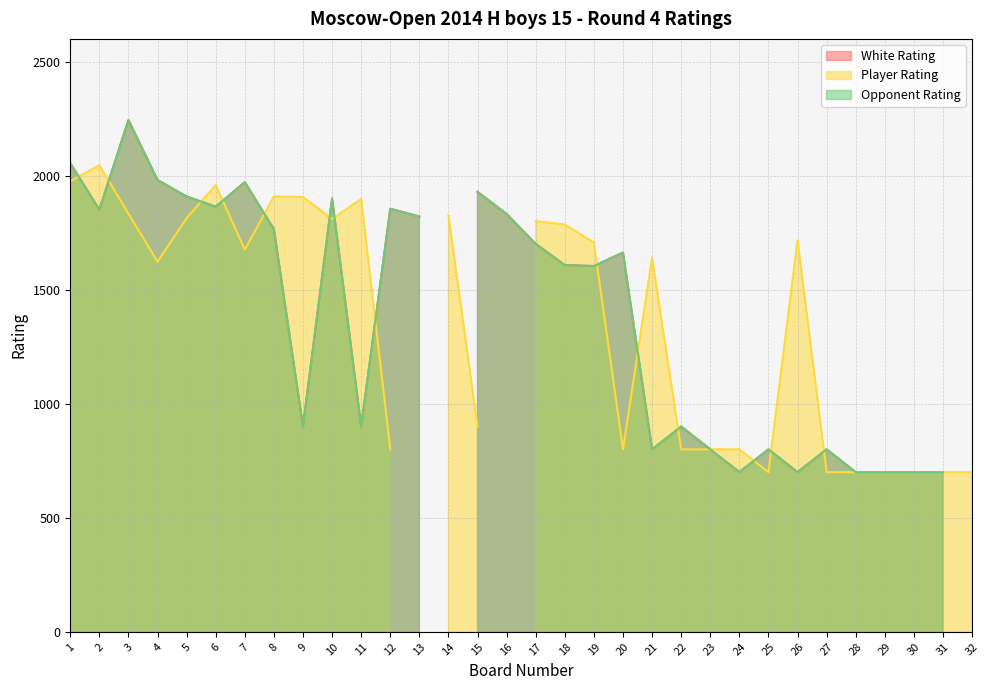

Where is Player Rating nearest to the value 1023?

15